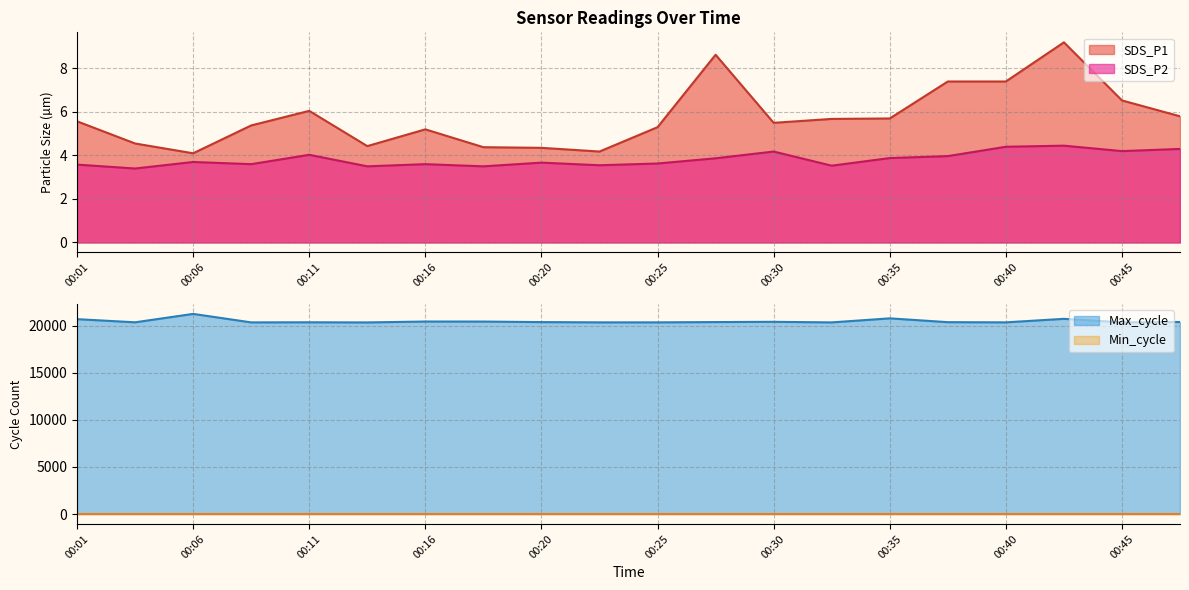

True or false: SDS_P1 and SDS_P2 intersect in this chart.

False